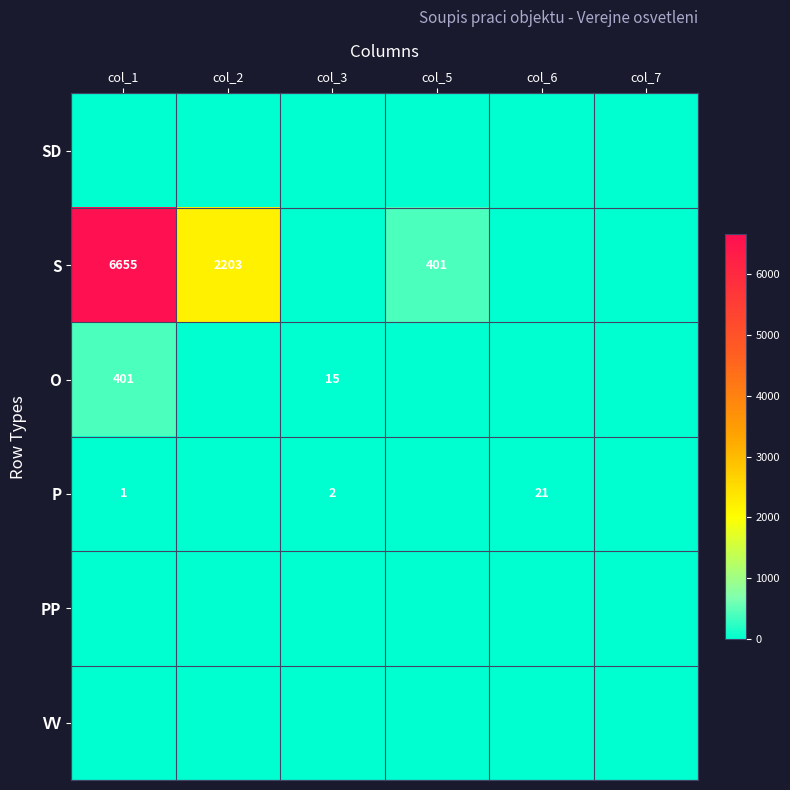

What is the difference between the second highest and second lowest values in the O series?

15